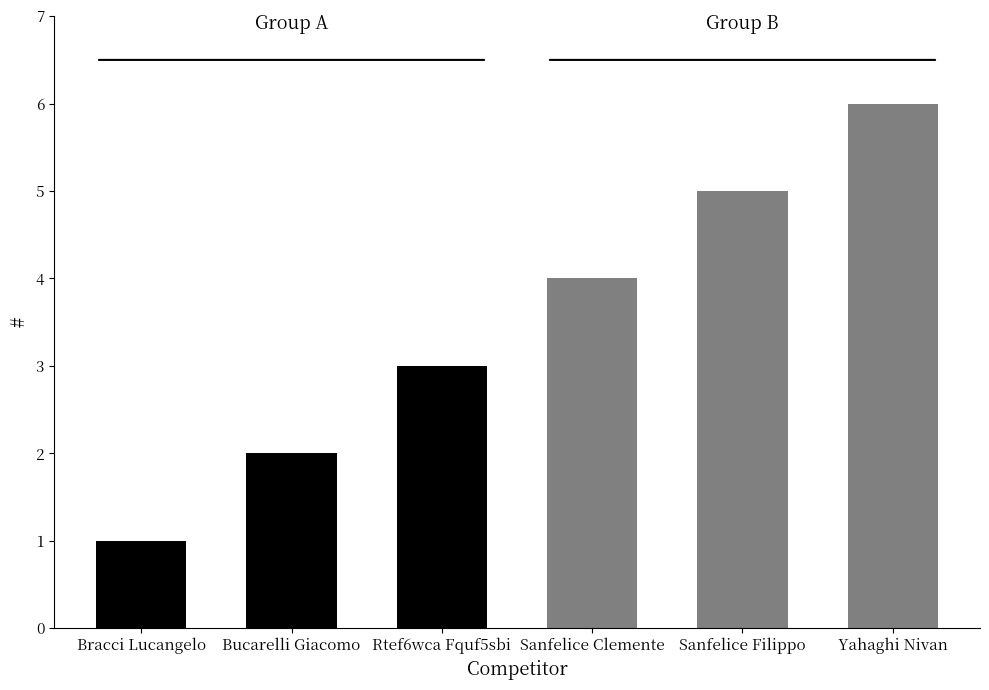

What value does the data have at Rtef6wca Fquf5sbi?

3